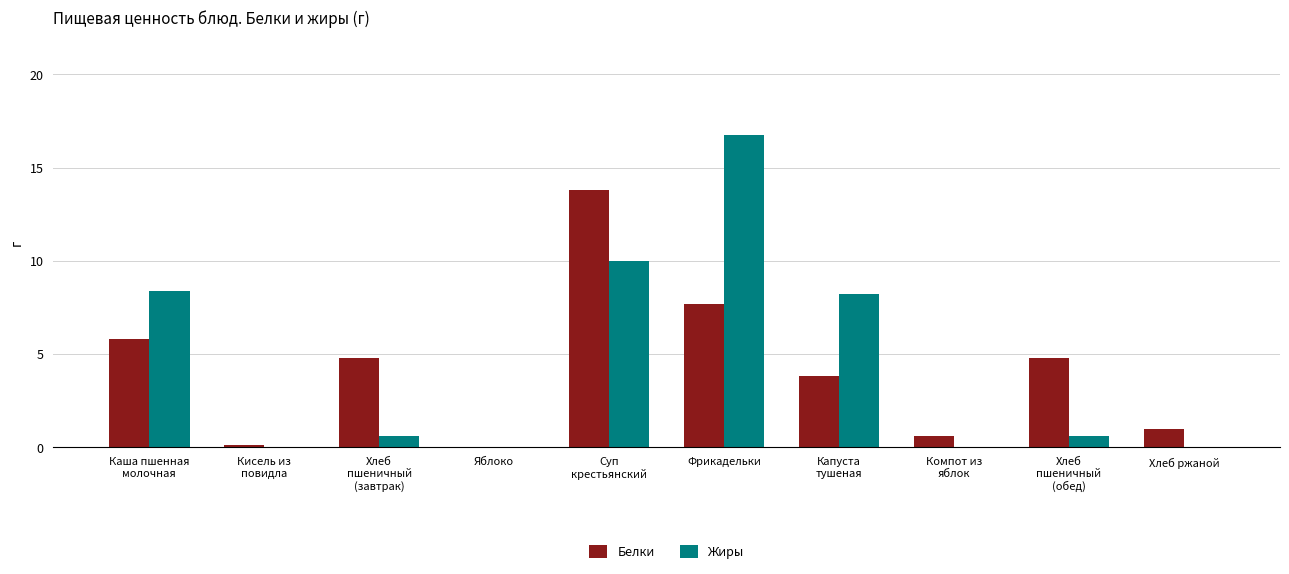

Between Хлеб
пшеничный
(завтрак) and Хлеб ржаной, which series saw the biggest shift?

Белки